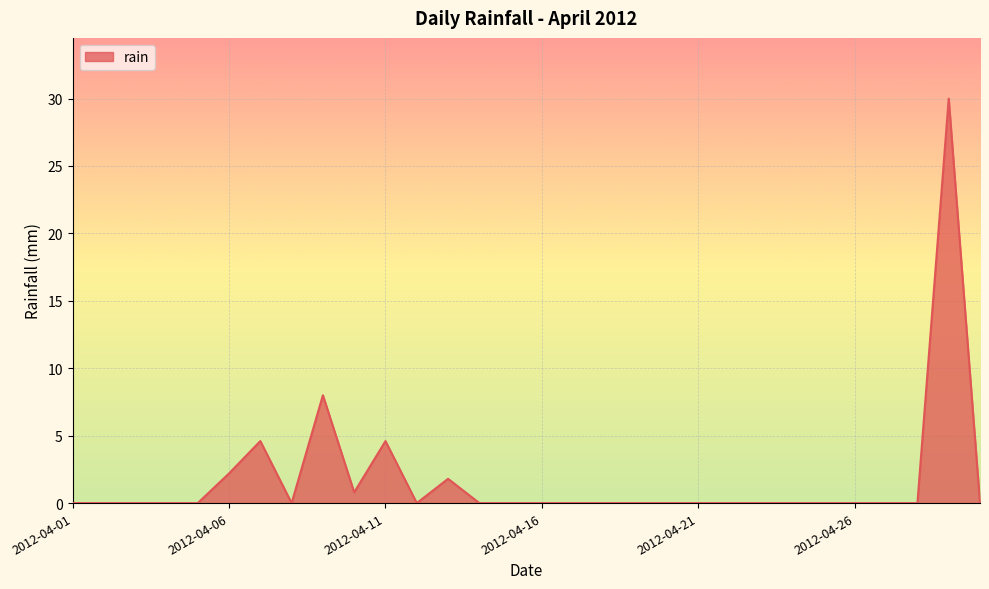

What is the maximum value shown in the chart?

30.0